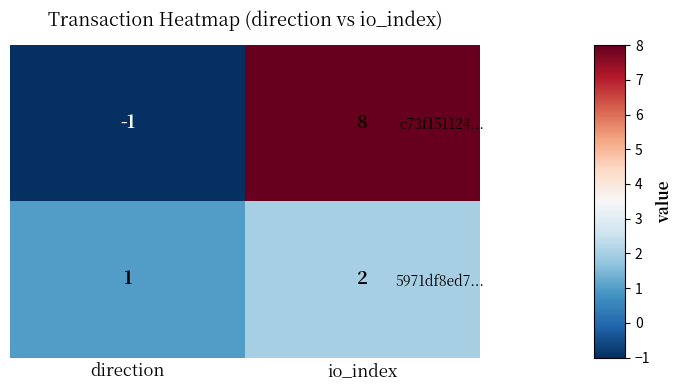

Is the value of 5971df8ed7... at io_index greater than the value of c73f151124... at direction?

Yes